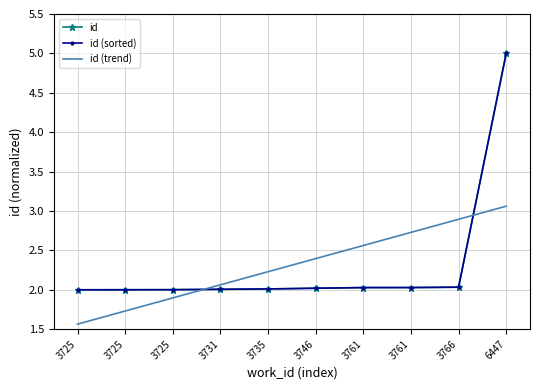

Reading left to right, list all the values displayed in this chart.

id: 3725=2.0	3725=2.0	3725=2.0	3731=2.0	3735=2.0	3746=2.0	3761=2.0	3761=2.0	3766=2.0	6447=5.0
id (sorted): 3725=2.0	3725=2.0	3725=2.0	3731=2.0	3735=2.0	3746=2.0	3761=2.0	3761=2.0	3766=2.0	6447=5.0
id (trend): 3725=1.6	3725=1.7	3725=1.9	3731=2.1	3735=2.2	3746=2.4	3761=2.6	3761=2.7	3766=2.9	6447=3.1